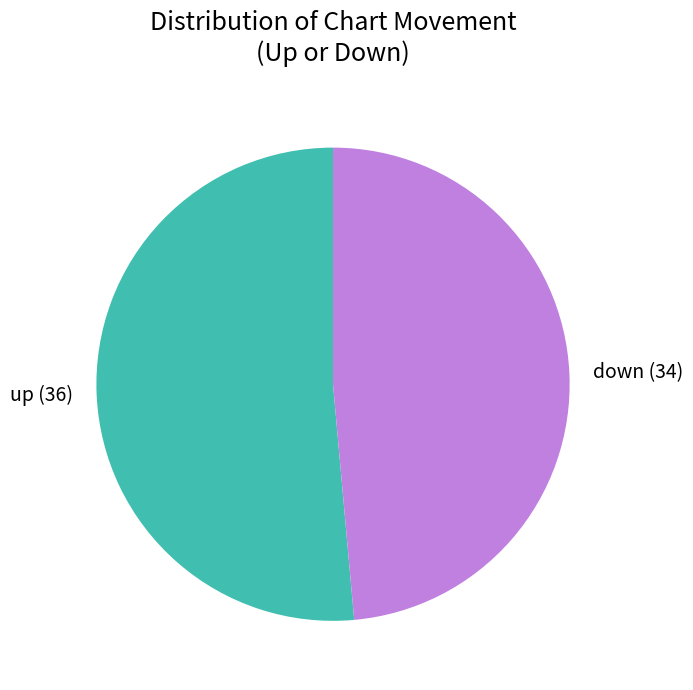

Is the sum of up and down greater than half?

Yes